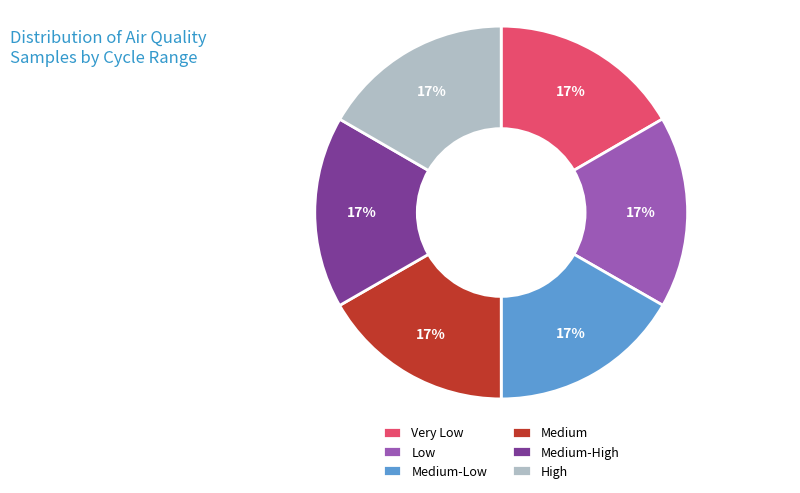

To the nearest percent, what portion does Low represent?

17%